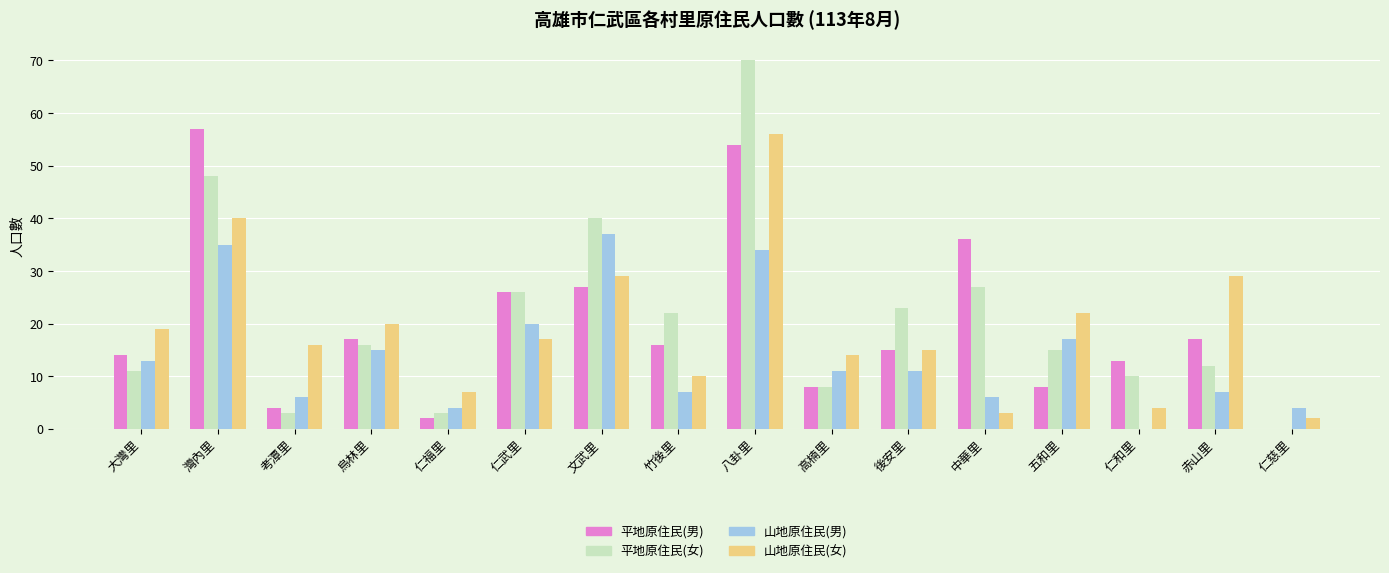

What is the sum of the 山地原住民(女) values at 大灣里 and 仁慈里?

21